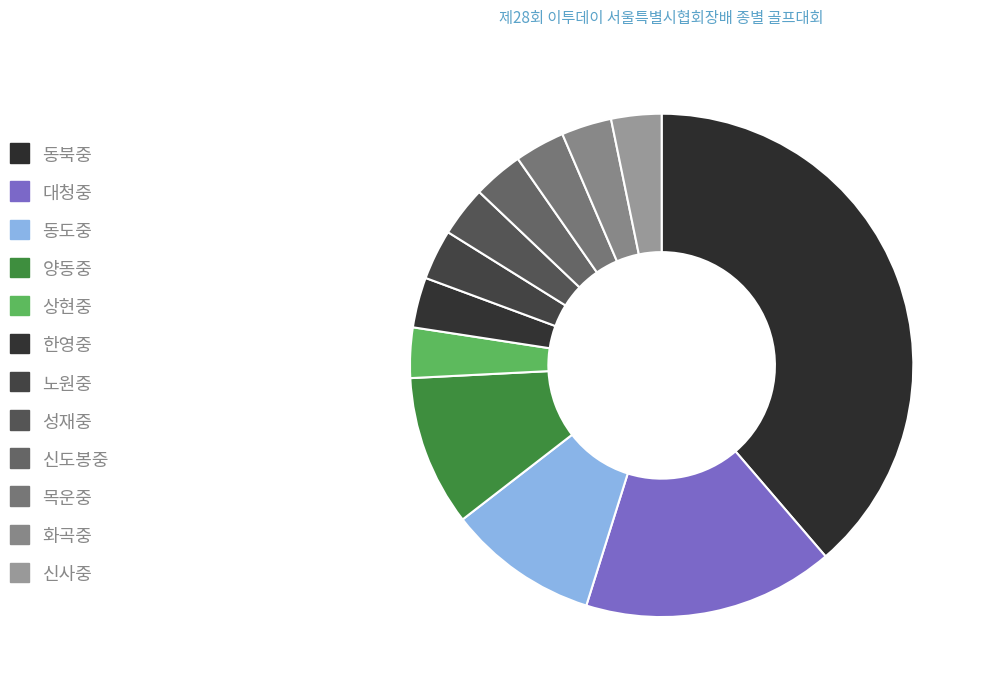

What is the change in value from 양동중 to 화곡중?

-2